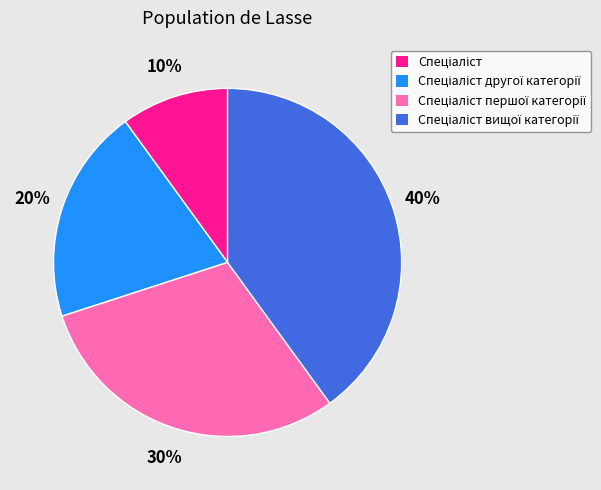

Is there any slice that represents more than half of the pie?

No